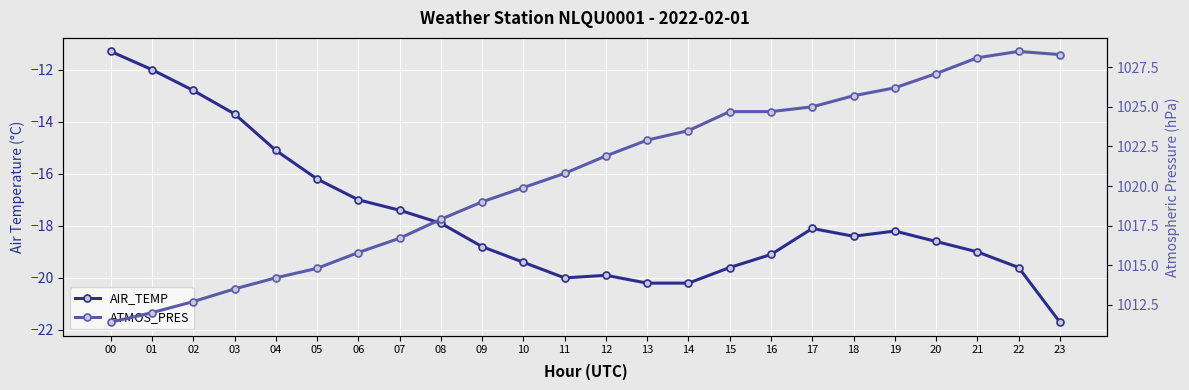

Is the value of ATMOS_PRES at 20 greater than the value of AIR_TEMP at 15?

Yes